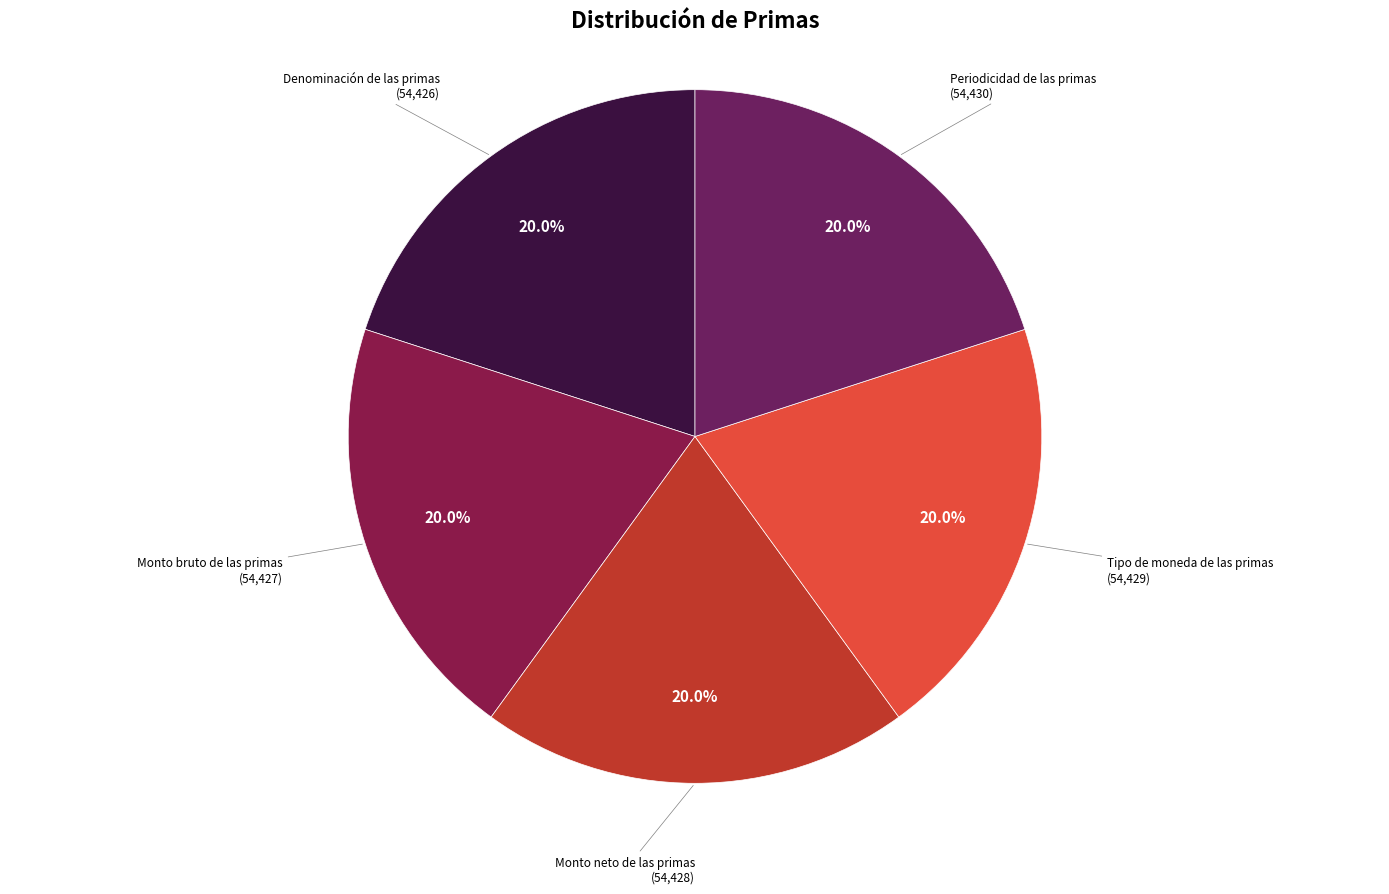

Is Periodicidad de las primas the majority of the pie?

No